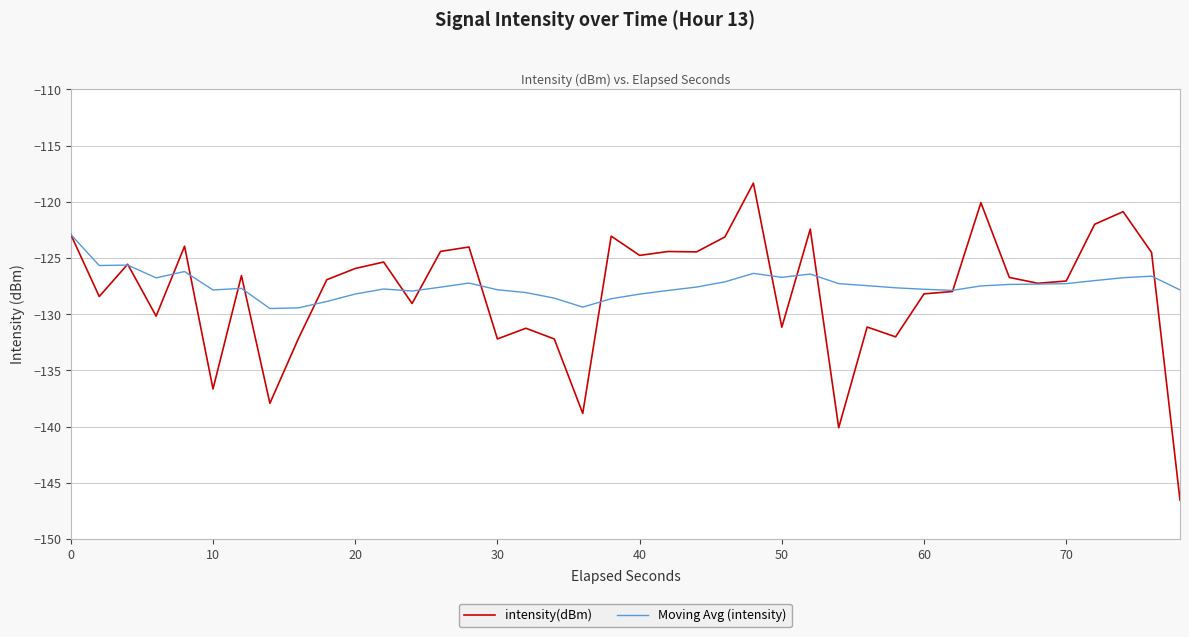

List the series in order of their peak value, highest first.

intensity(dBm), Moving Avg (intensity)